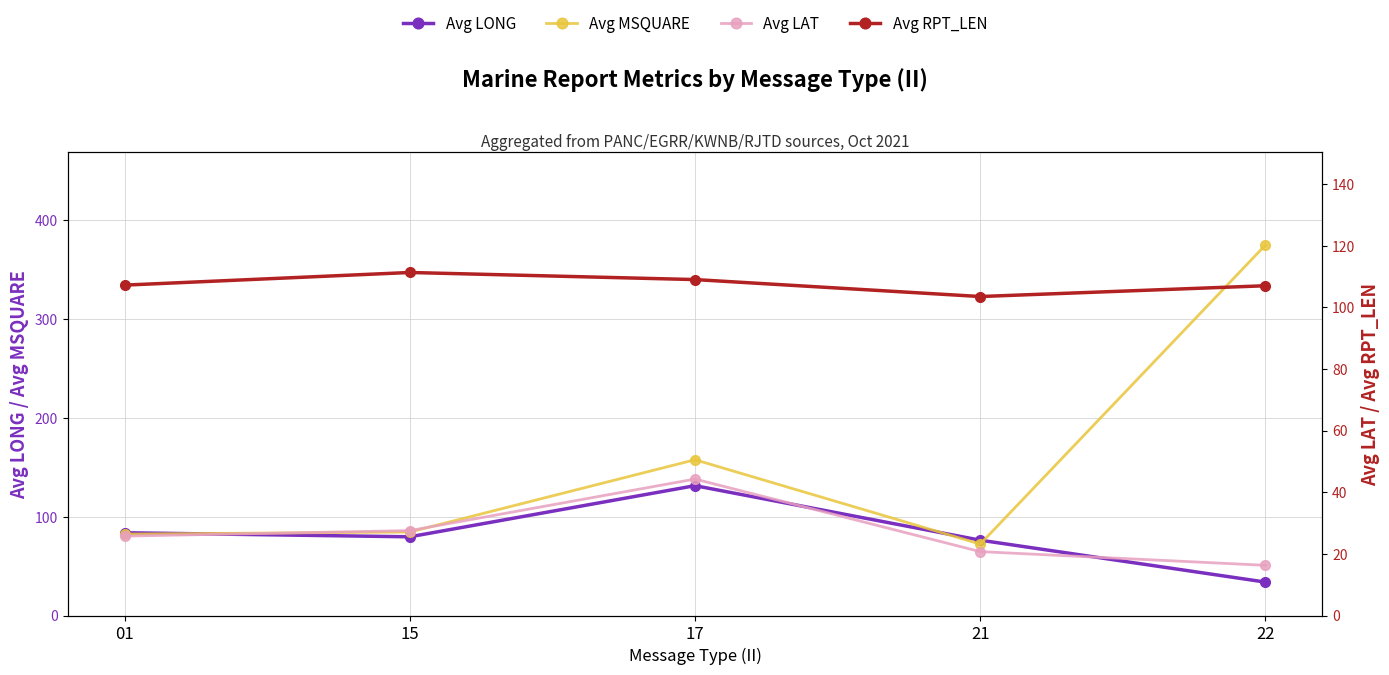

What is the value of the Avg LAT point at the 4th from the left?

20.7